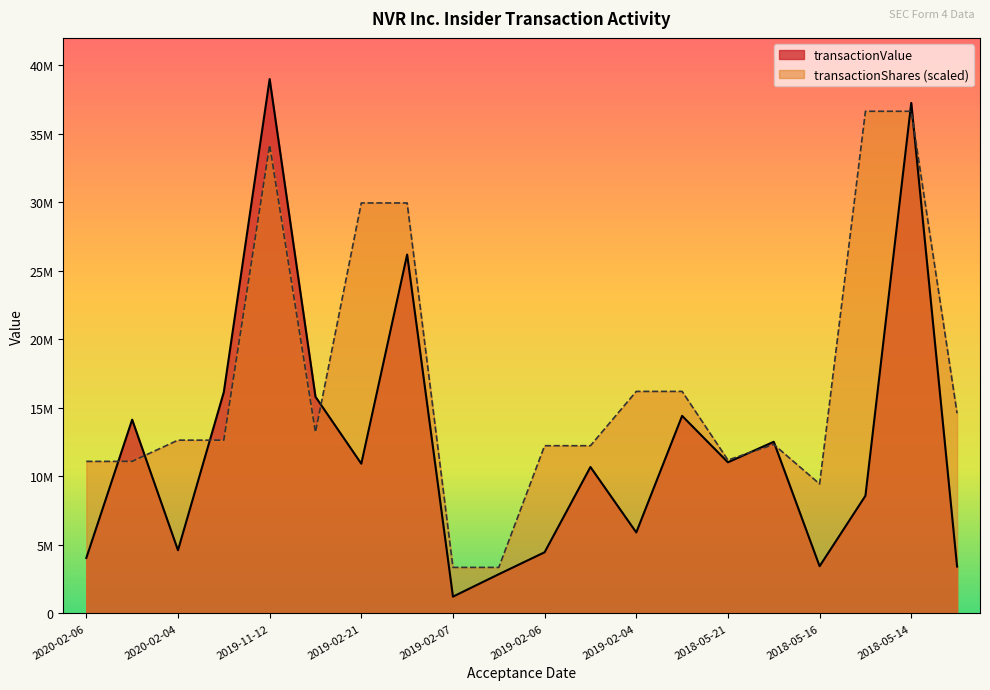

Between 2019-02-04 and 2018-05-16, which series saw the biggest shift?

transactionShares (scaled)